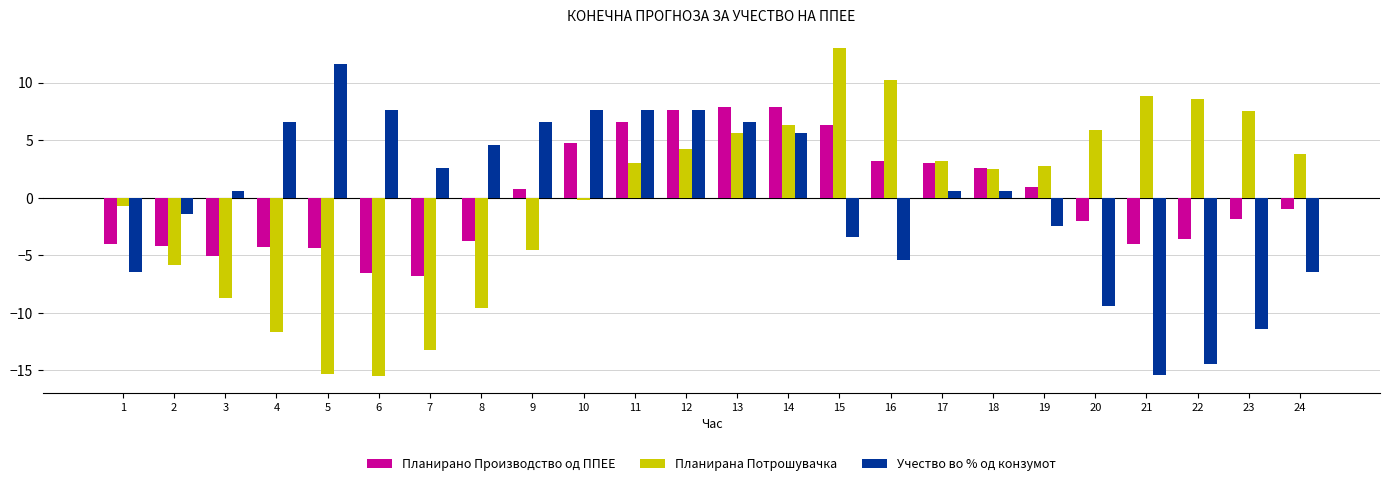

What is the difference between the maximum and minimum values in the Планирано Производство од ППЕЕ series?

14.7